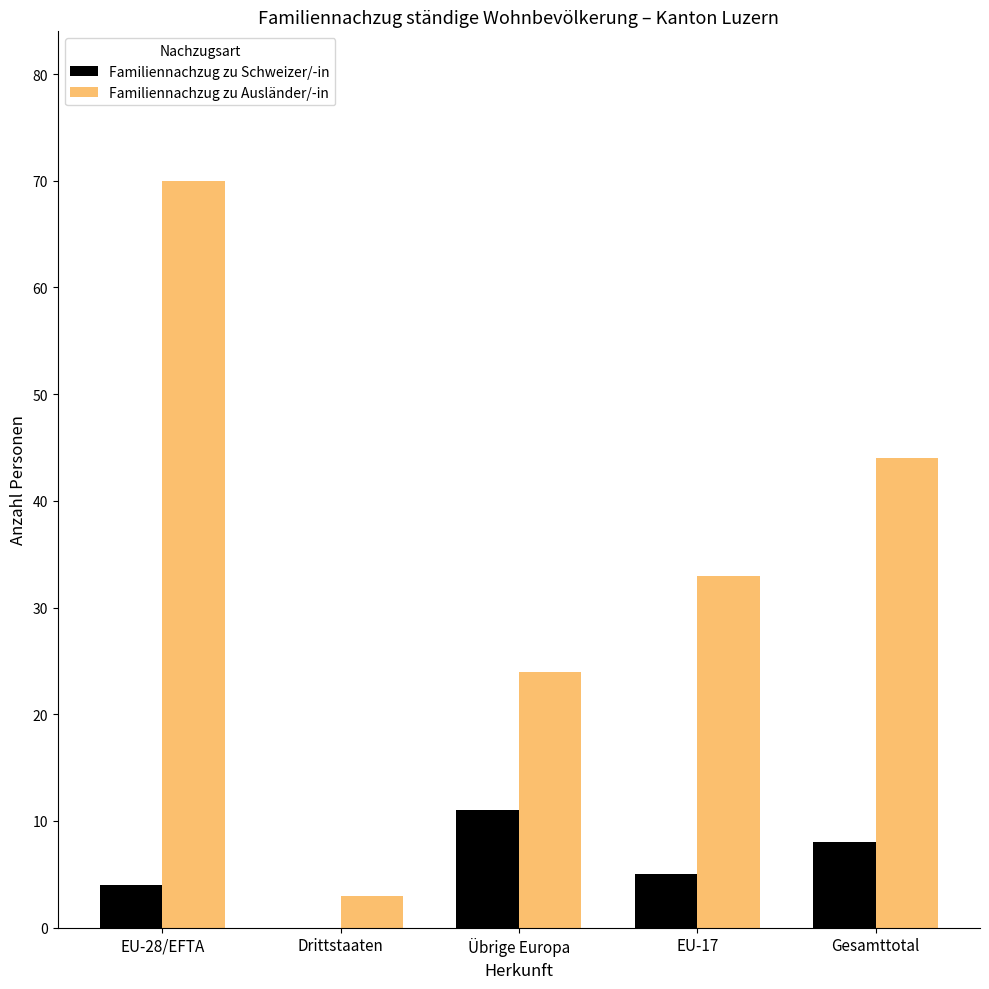

At which label is Familiennachzug zu Schweizer/-in closest to 5?

EU-17